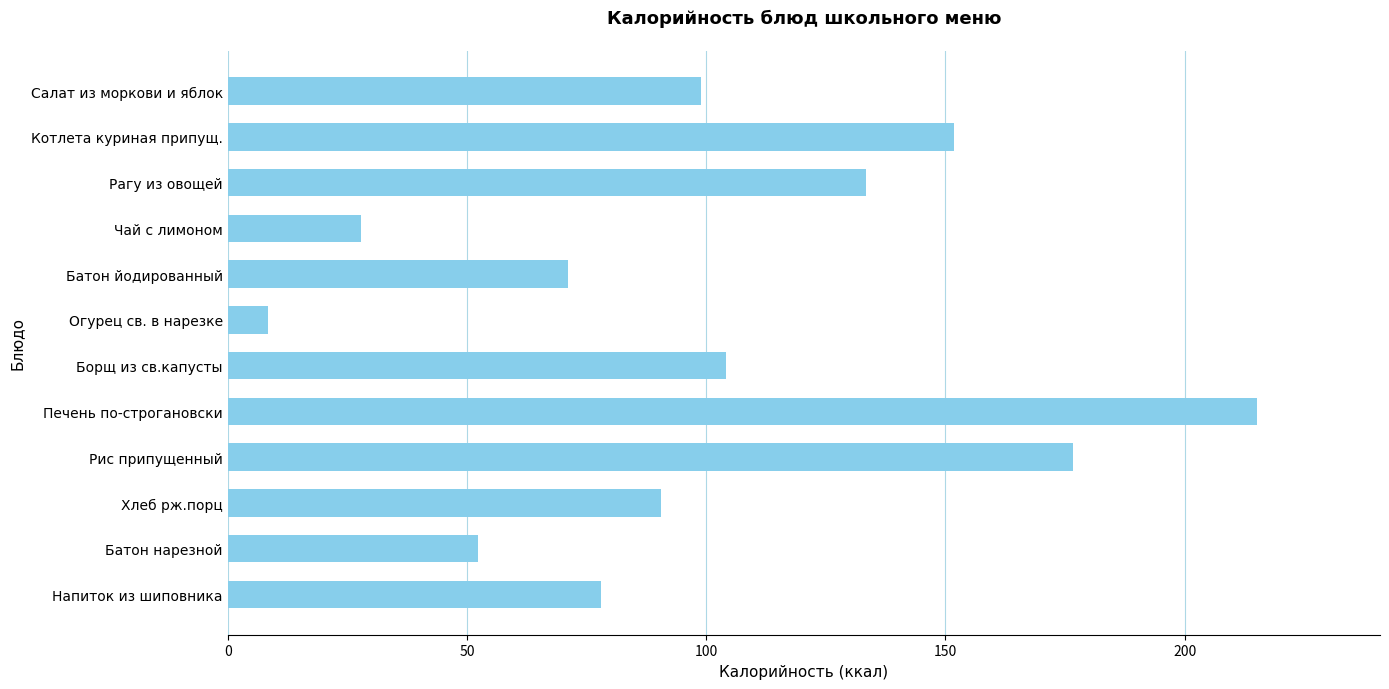

What is the change in value from Чай с лимоном to Батон йодированный?

+43.3